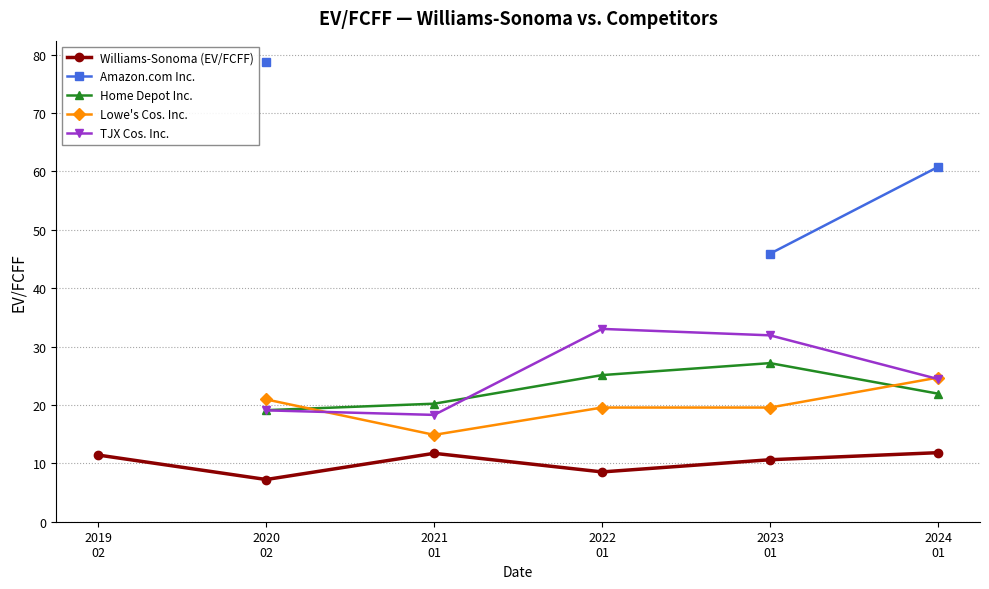

Where is the first local minimum for Lowe's Cos. Inc.?

2021
01